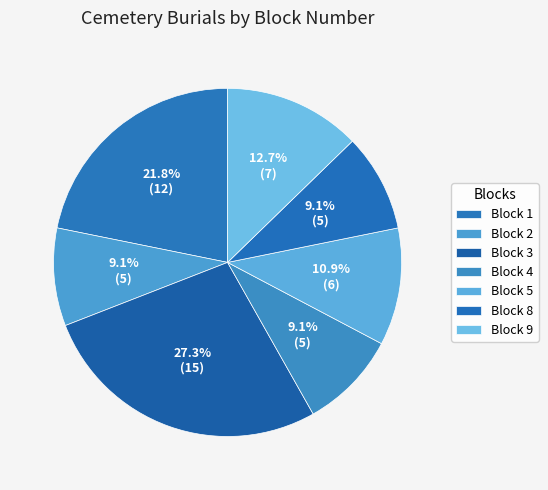

Count the number of slices in the pie.

7